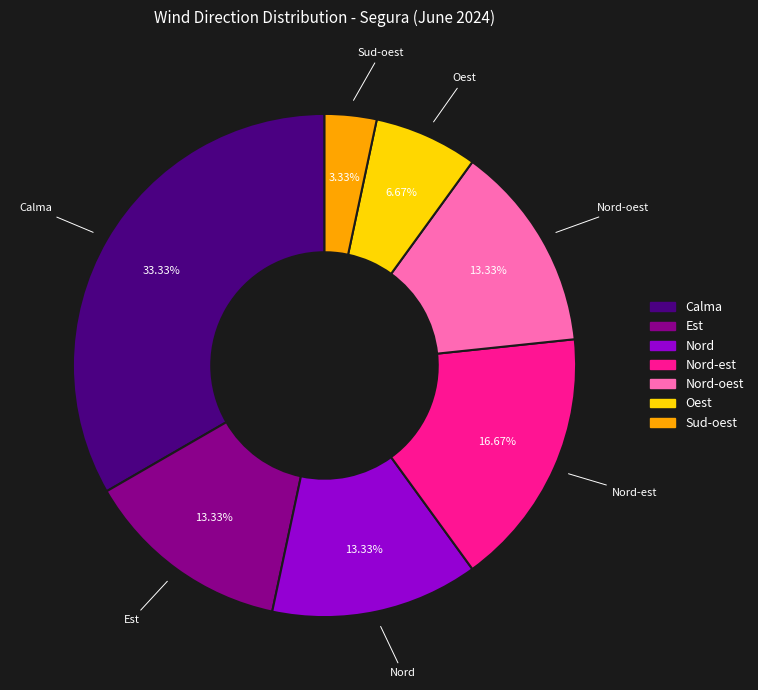

Is there any slice that represents more than half of the pie?

No